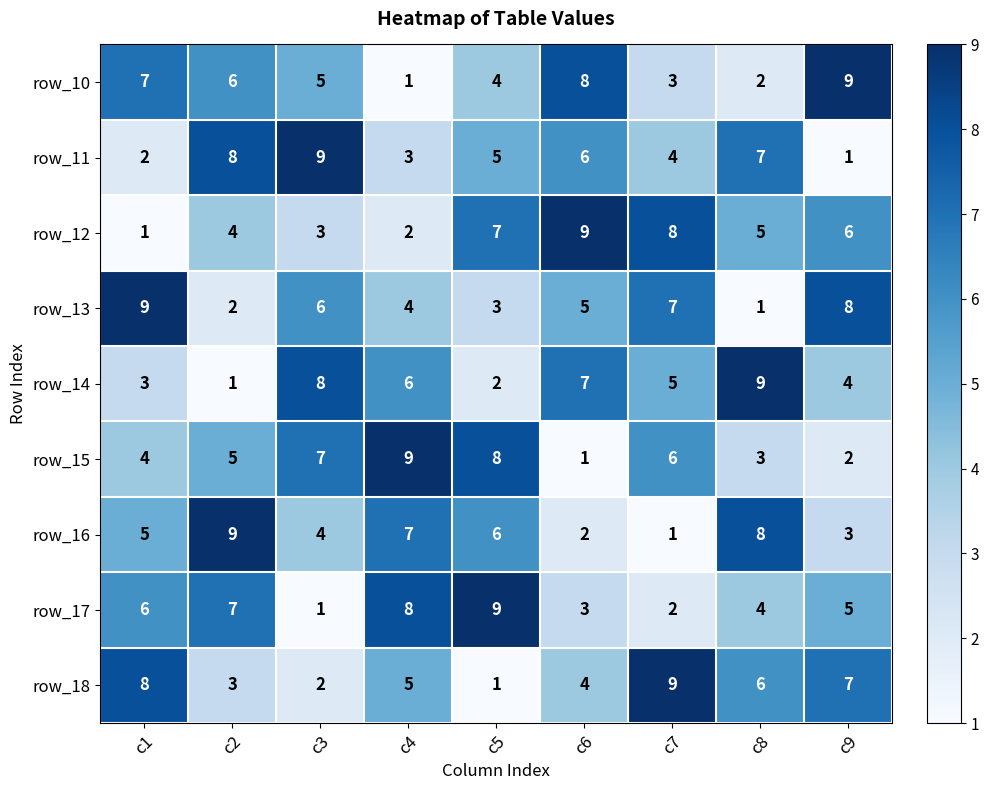

What is the sum of the row_10 values at c6 and c4?

9